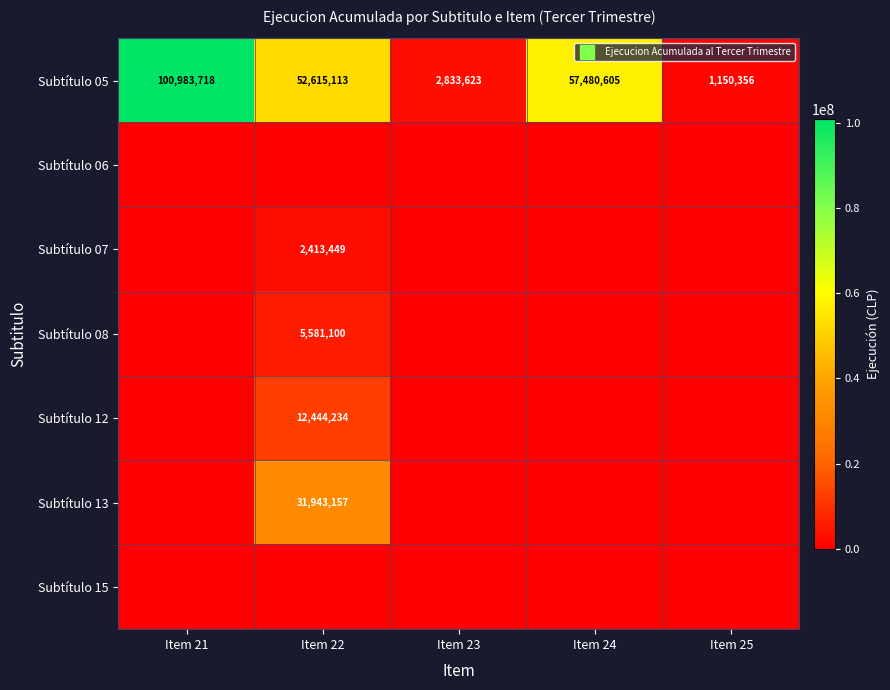

Is the value of Subtítulo 15 at Item 23 greater than the value of Subtítulo 07 at Item 22?

No